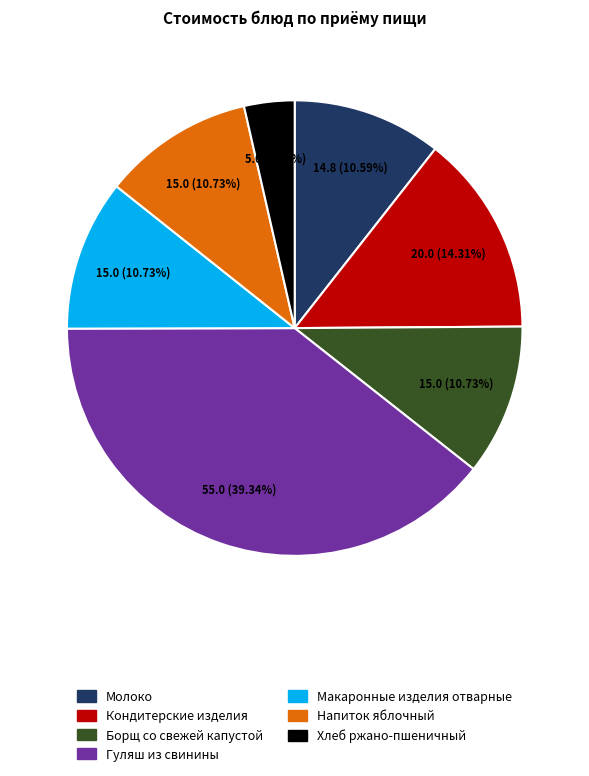

The Напиток яблочный slice represents 11% of the pie. True or false?

True